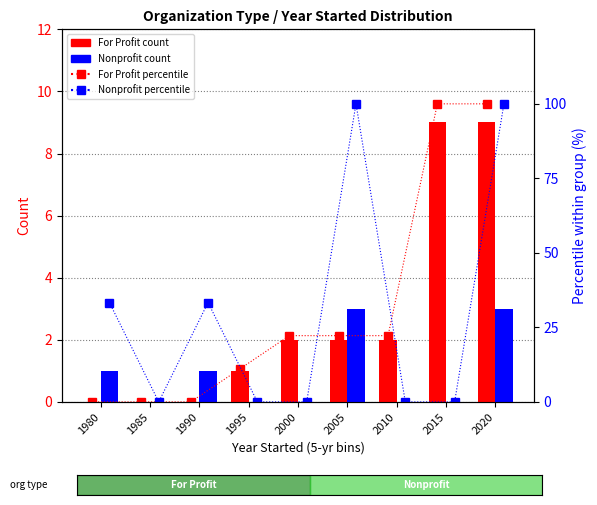

List the labels in order of Nonprofit value, largest first.

2005, 2020, 1980, 1990, 1985, 1995, 2000, 2010, 2015